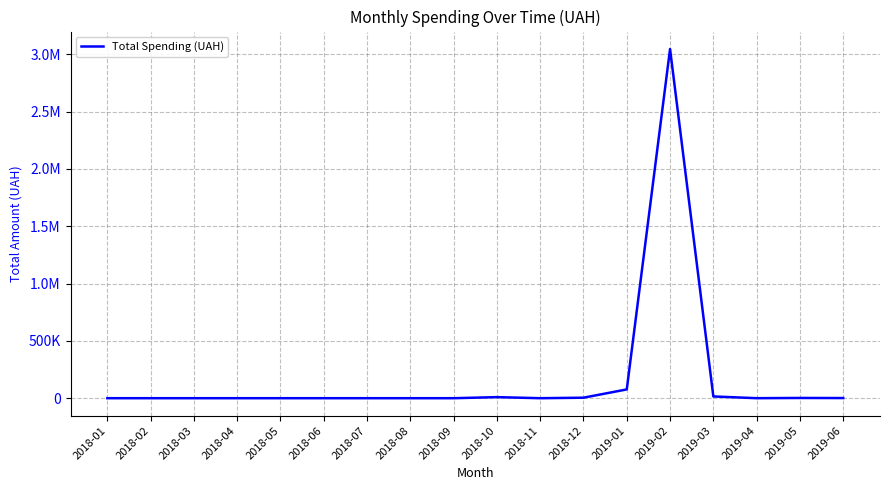

True or false: the data has more than 2 interior local peaks.

True